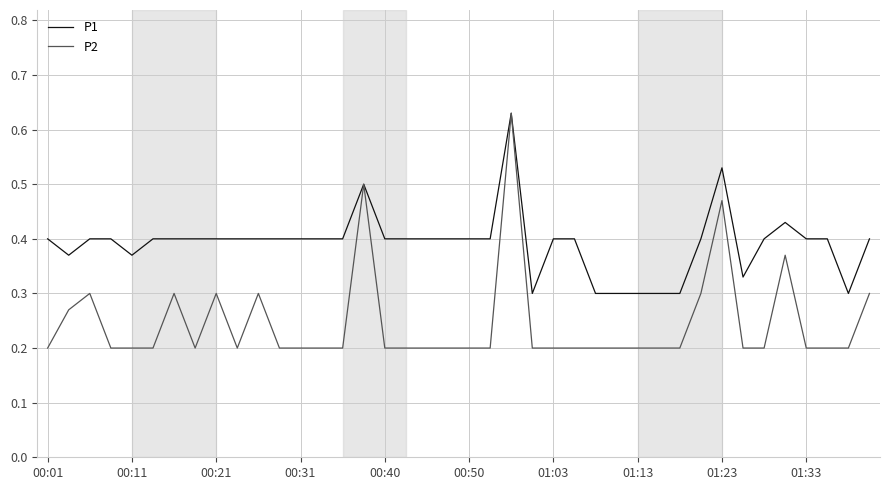

Which series has the widest spread of values?

P2